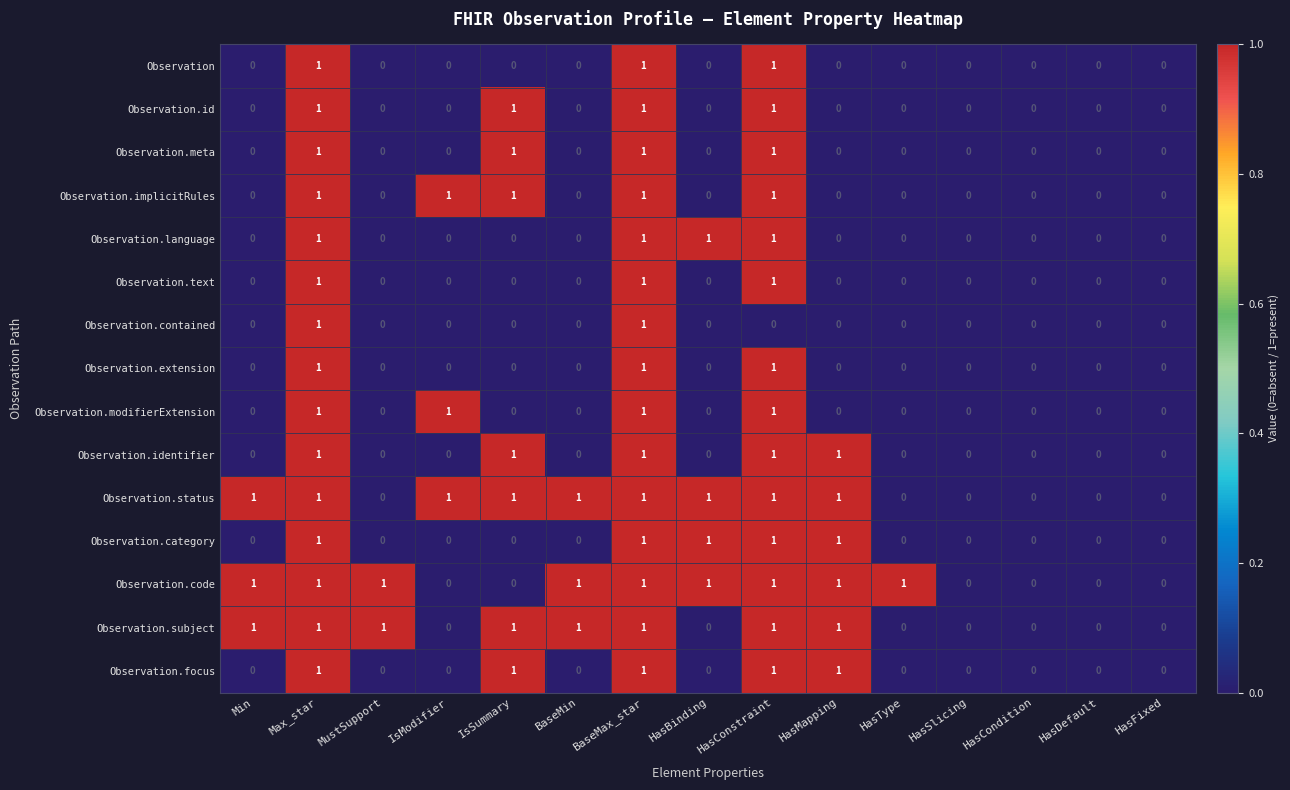

True or false: Observation.meta has a value of -1 at HasSlicing.

False